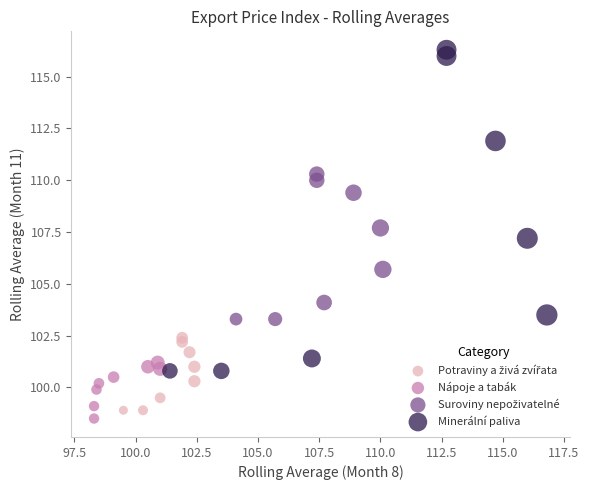

Which series reaches the maximum Y coordinate?

Minerální paliva